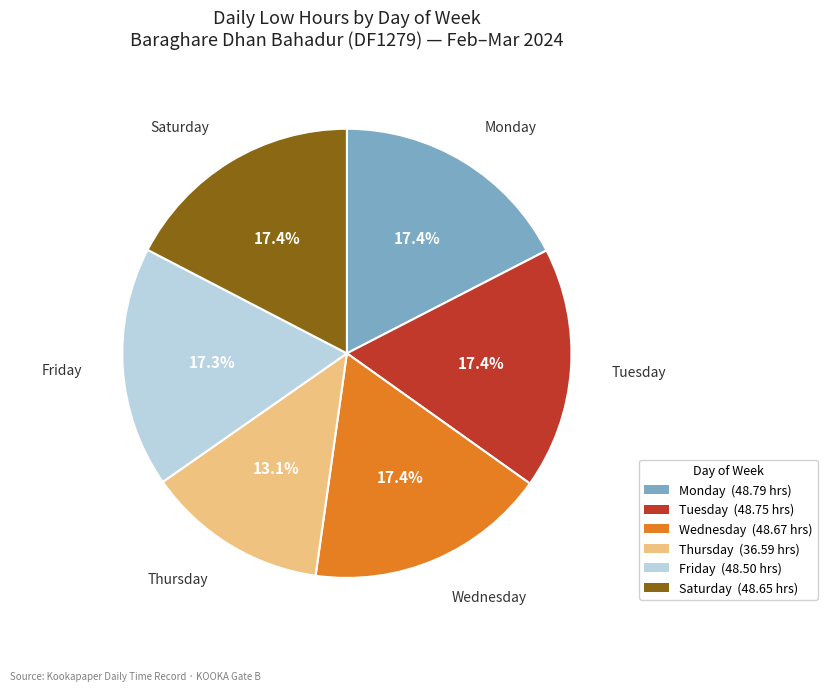

Is there a majority slice in this chart?

No